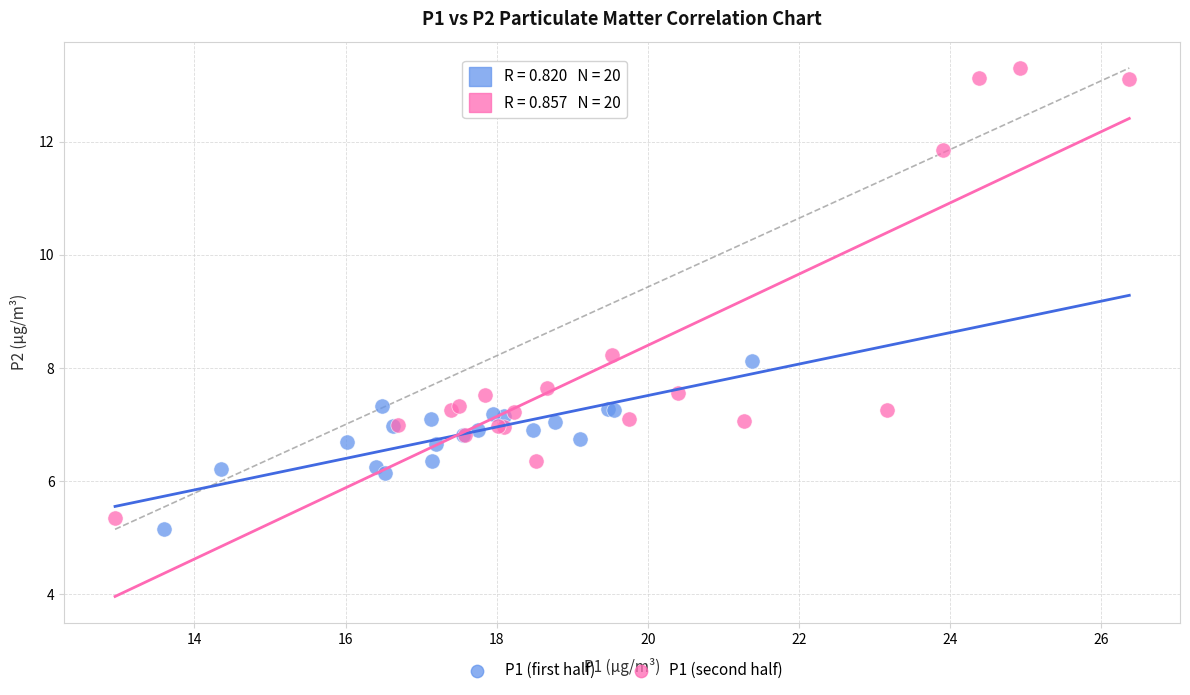

Which series contains the highest Y value?

P1 (second half)